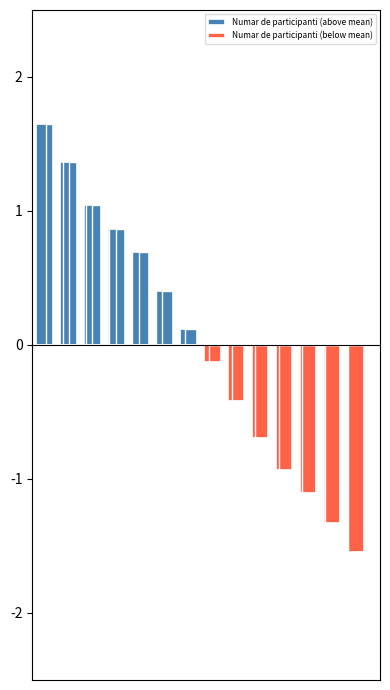

The value of Numar de participanti (below mean) at 12 is -0.3. True or false?

False